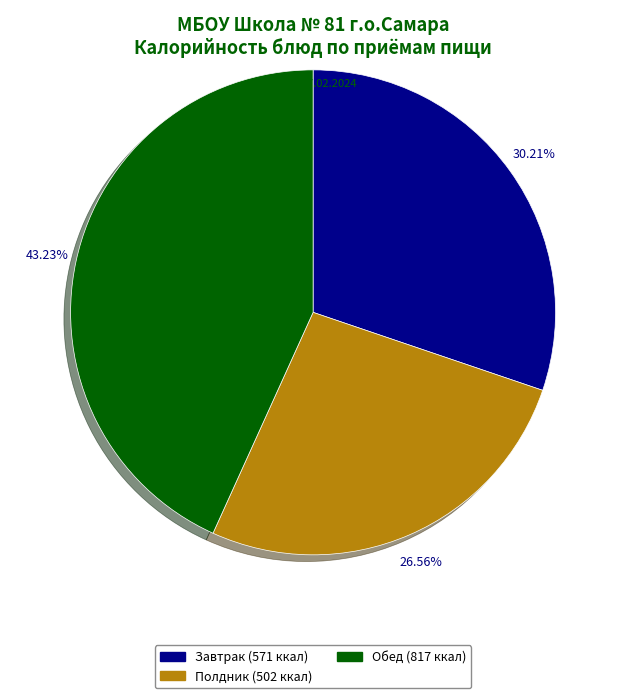

Which category has the biggest portion of the pie?

Обед (817 ккал)